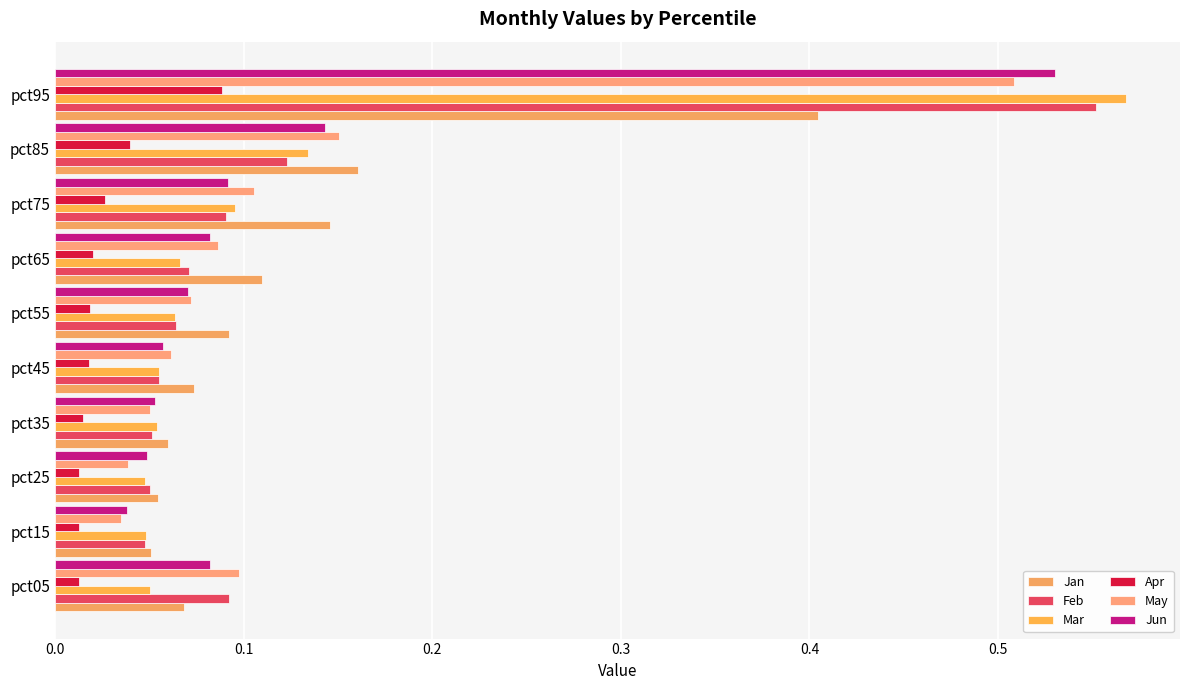

What is the sum of all Feb values?

1.2